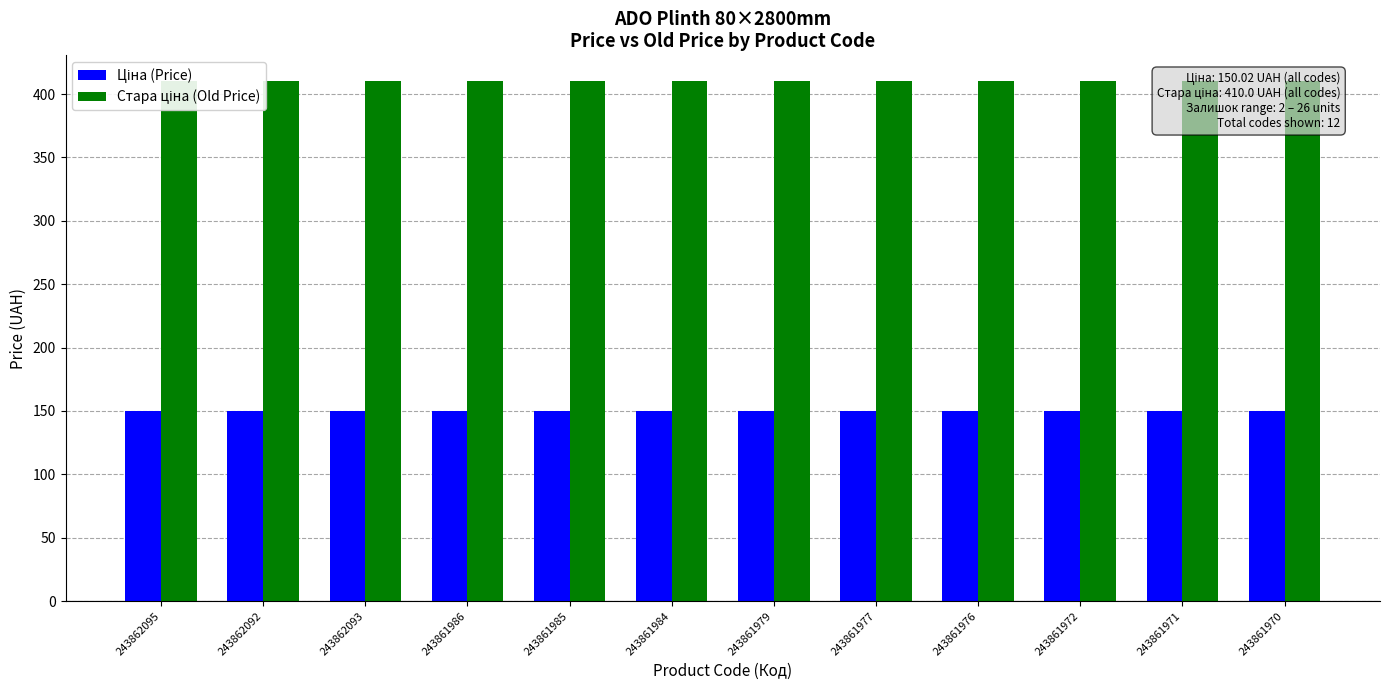

What is the total value across all series at 243861972?

560.0